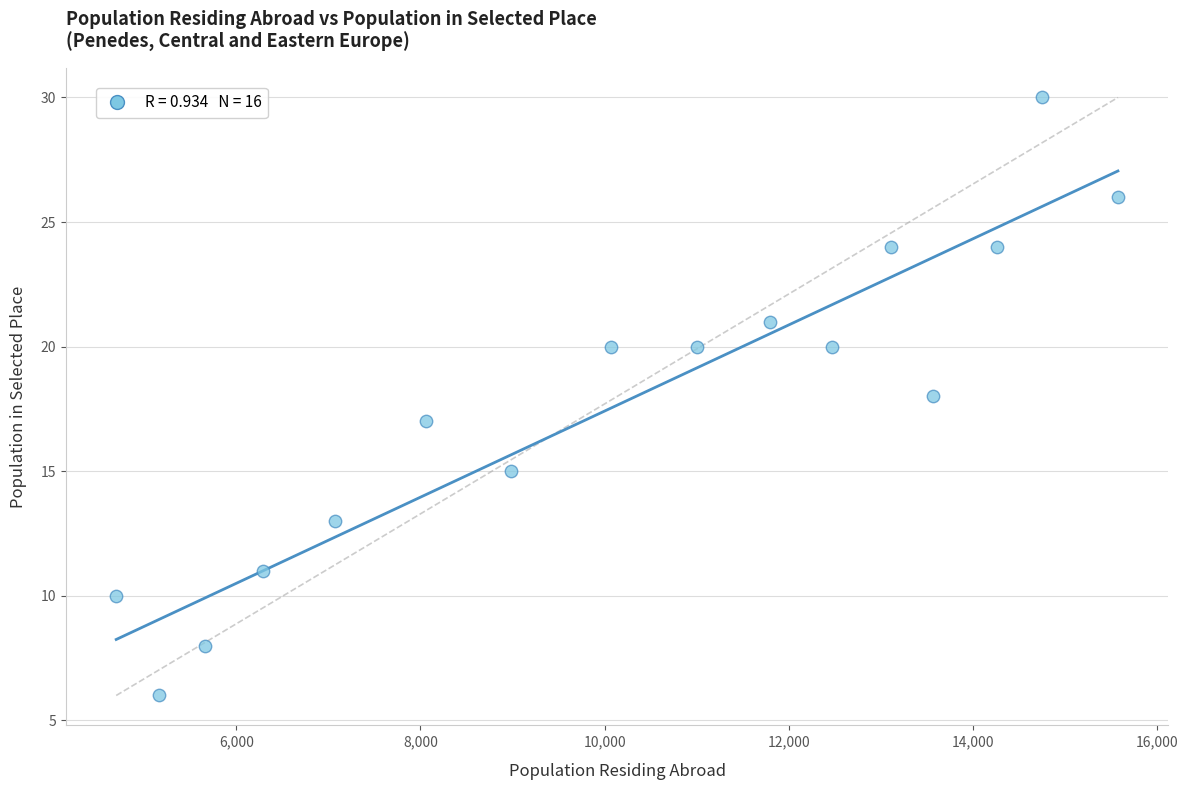

What is the range of Y values (max minus min)?

24